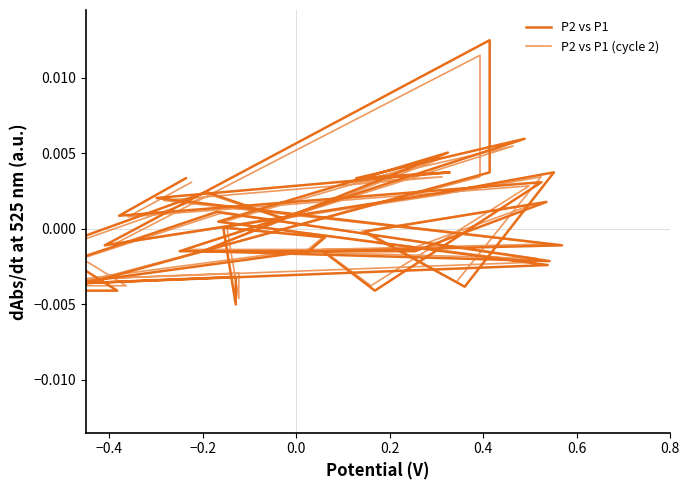

In P2 vs P1, how many points are lower than both neighbors (excluding endpoints)?

9